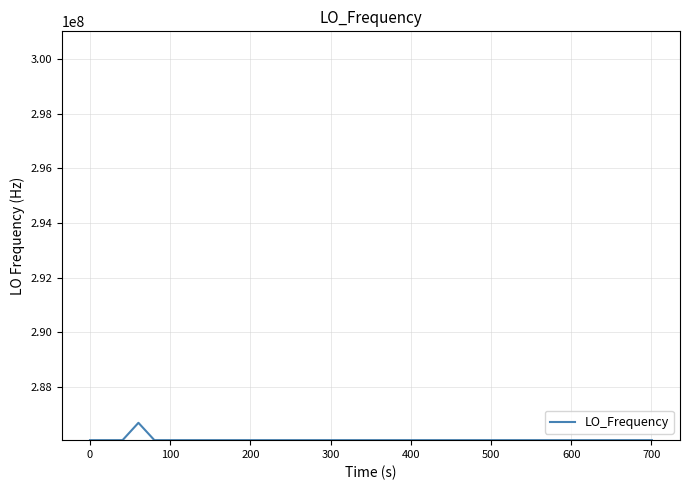

What is the maximum value shown in the chart?

286682705.4